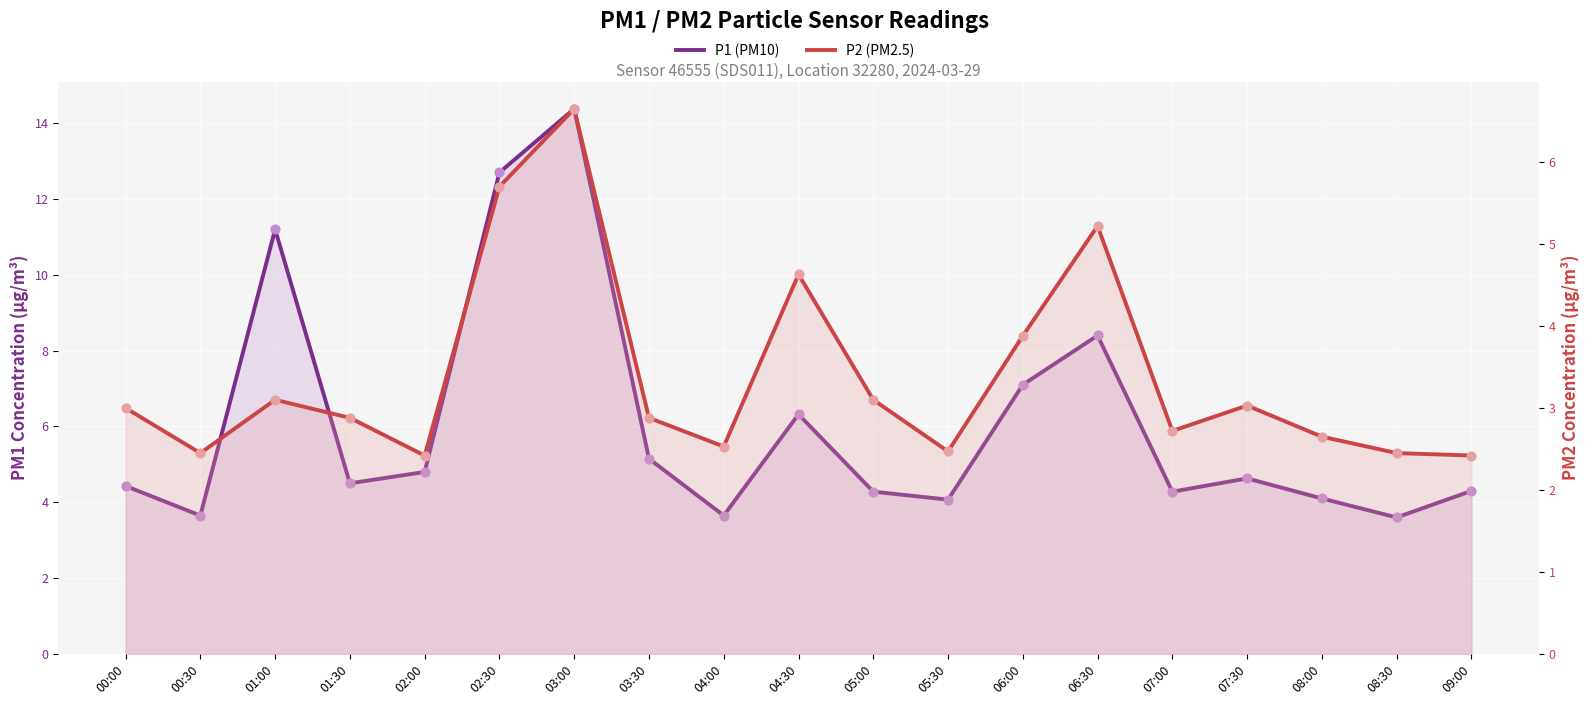

Which series contains the highest Y value?

P1 (PM10)